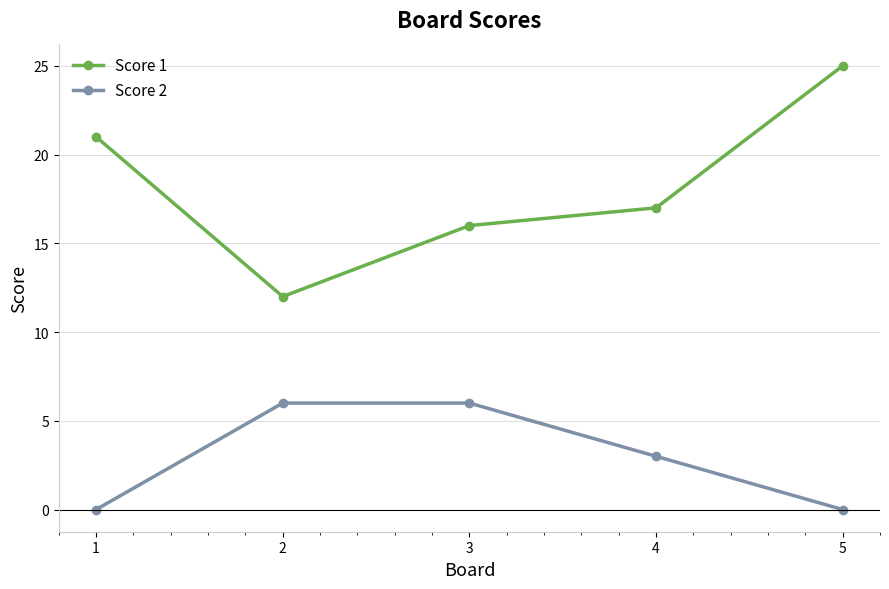

List the series in order of their overall mean, lowest first.

Score 2, Score 1